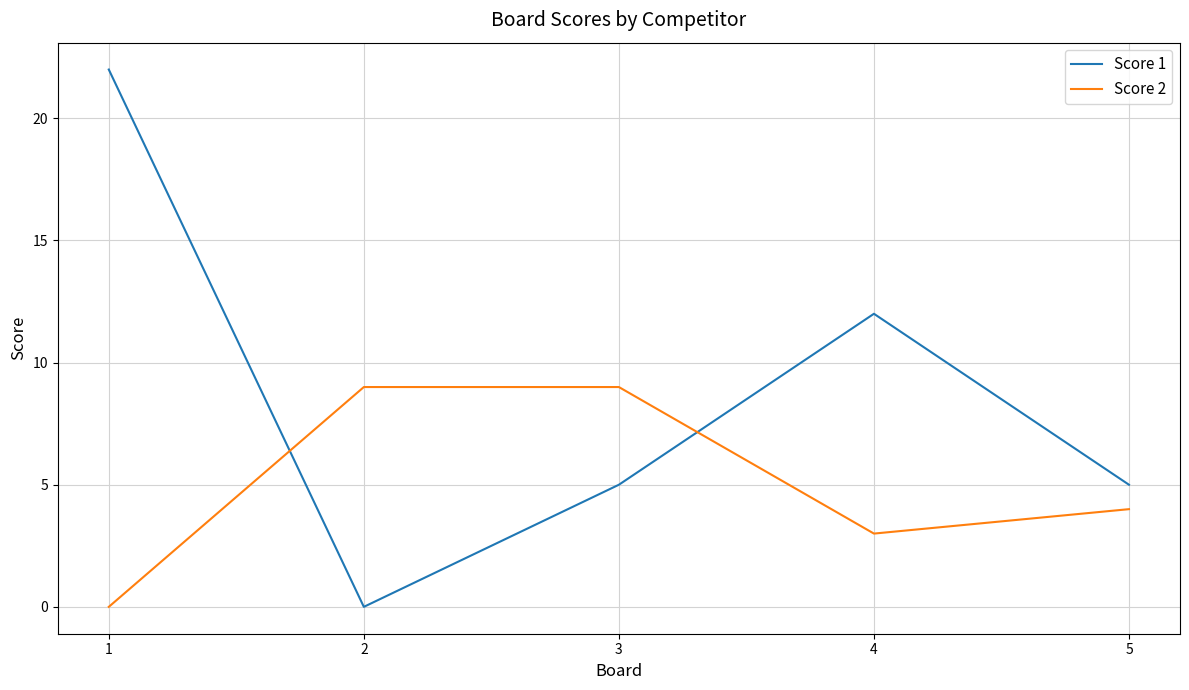

Which series has the largest range (max minus min)?

Score 1